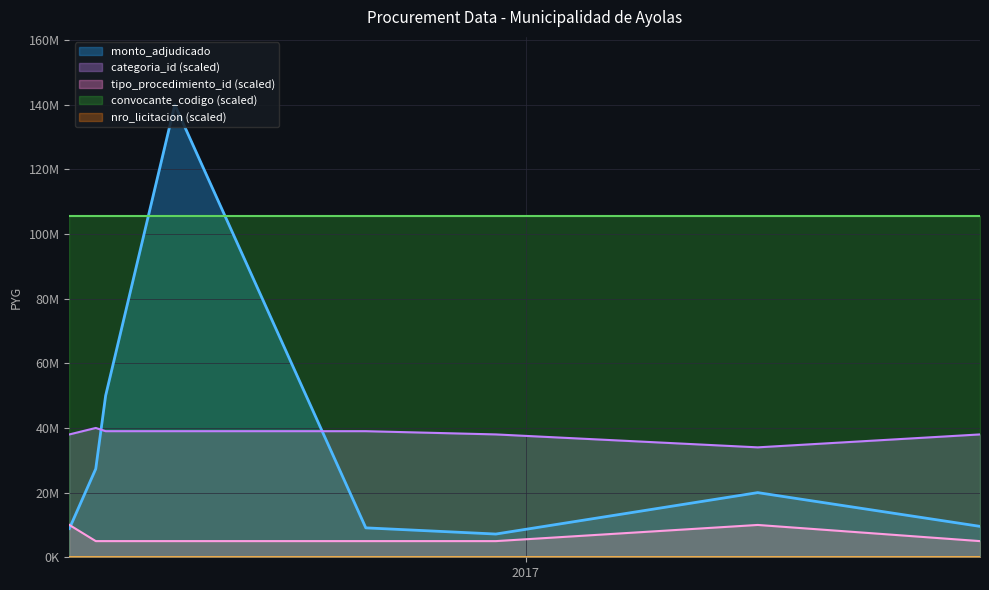

Where is the first local minimum for categoria_id?

2017-05-22